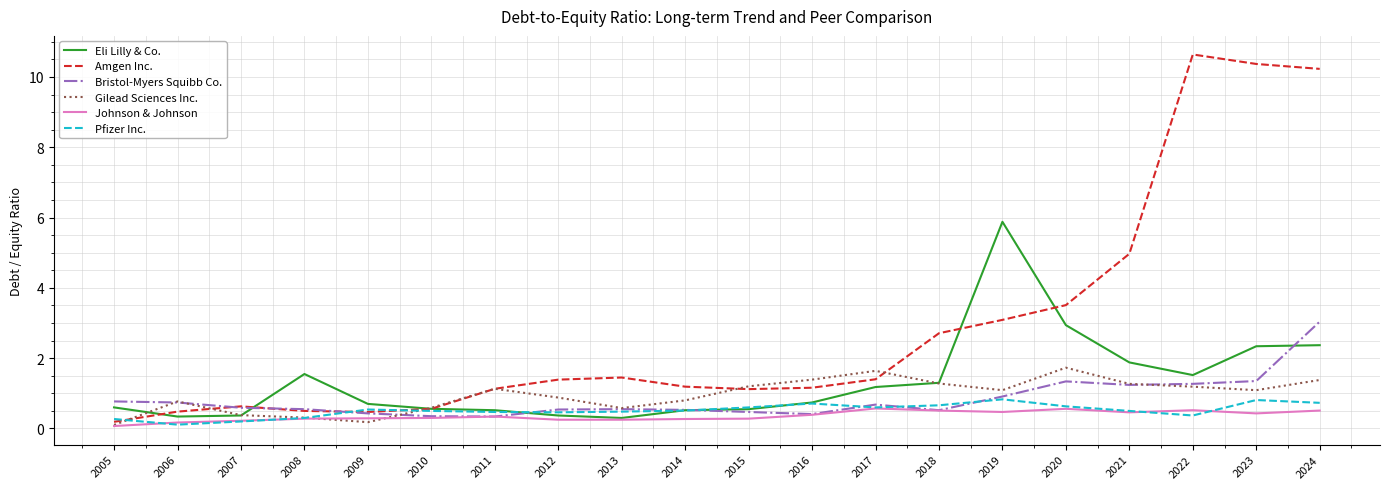

What is the highest value of the Amgen Inc. series?

10.6